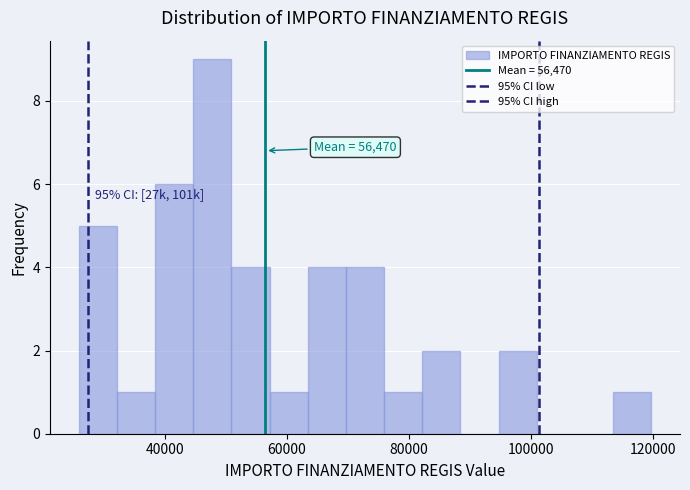

Around what value on the x-axis is the tallest bar? Give the approximate position of its centre, as read against the axis.

48000